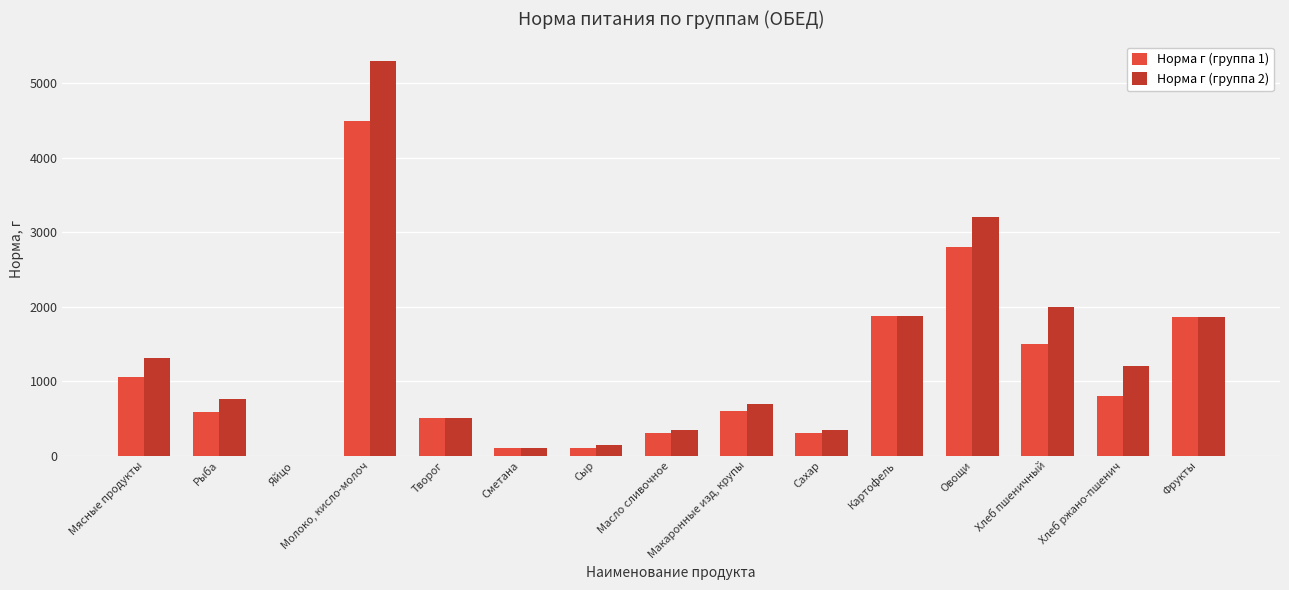

Which label corresponds to the largest value in the chart?

Молоко, кисло-молоч